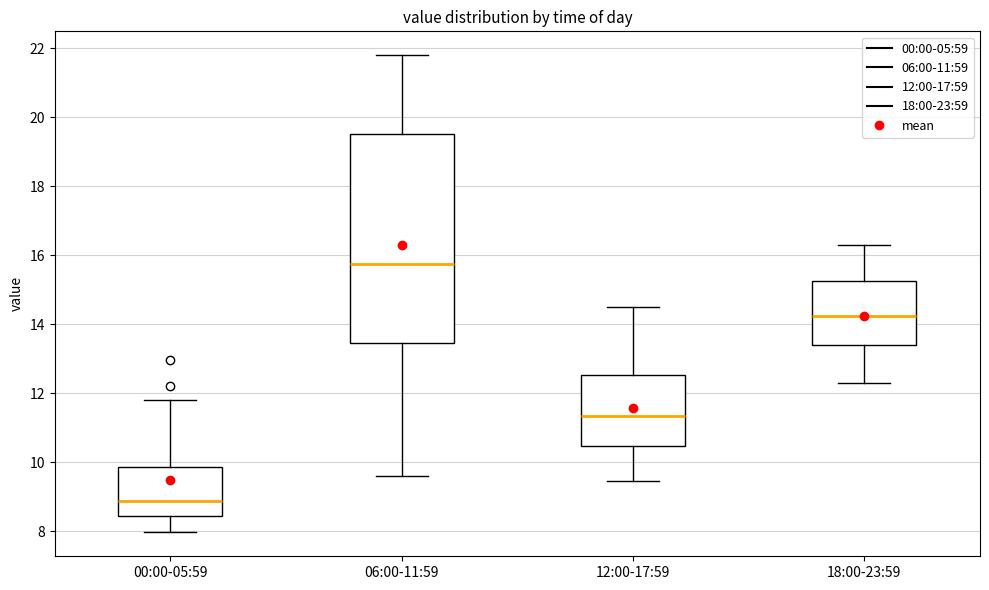

Reading left to right, read every box against the y-axis: the position of its median line, the range the box covers, and the ends of its whiskers. The values are not printed on the chart, so give them approximately, as read against the axis.

00:00-05:59: median 8.8, box 8.4 to 9.8, whiskers 8.0 to 11.8
06:00-11:59: median 15.8, box 13.4 to 19.6, whiskers 9.6 to 21.8
12:00-17:59: median 11.4, box 10.4 to 12.6, whiskers 9.4 to 14.6
18:00-23:59: median 14.2, box 13.4 to 15.2, whiskers 12.4 to 16.4